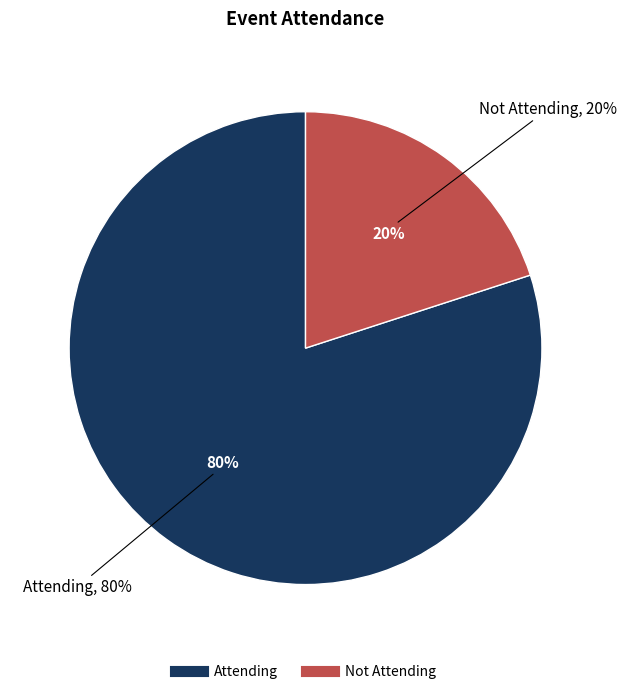

Which slice is the smallest?

Not Attending